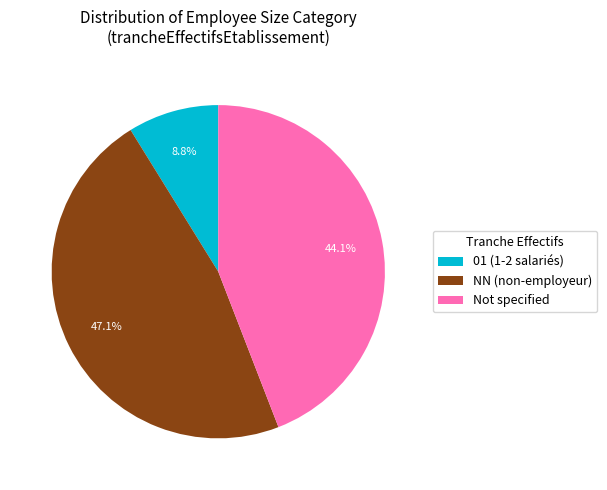

How many slices are in this pie chart?

3